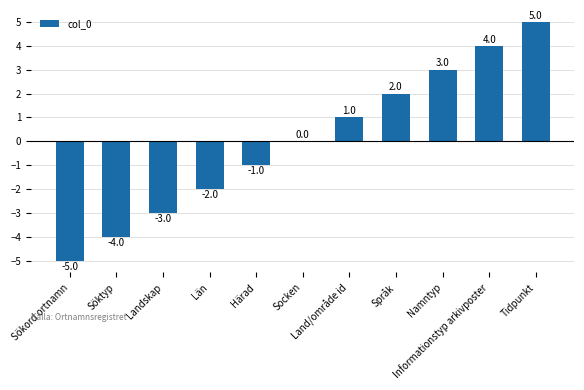

Which has a higher value, Söktyp or Landskap?

Landskap